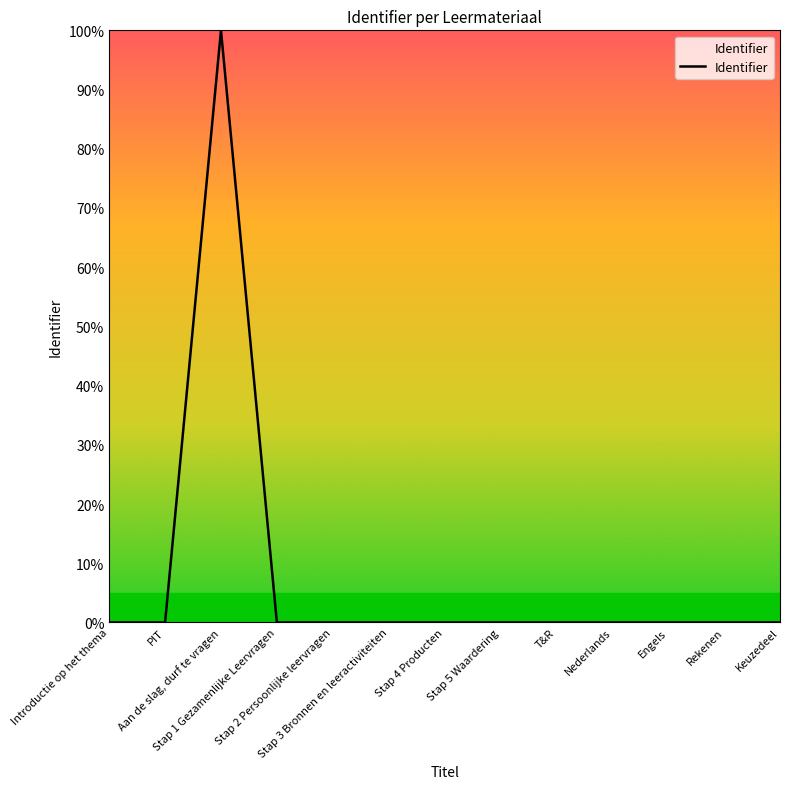

What is the maximum value shown in the chart?

100.0